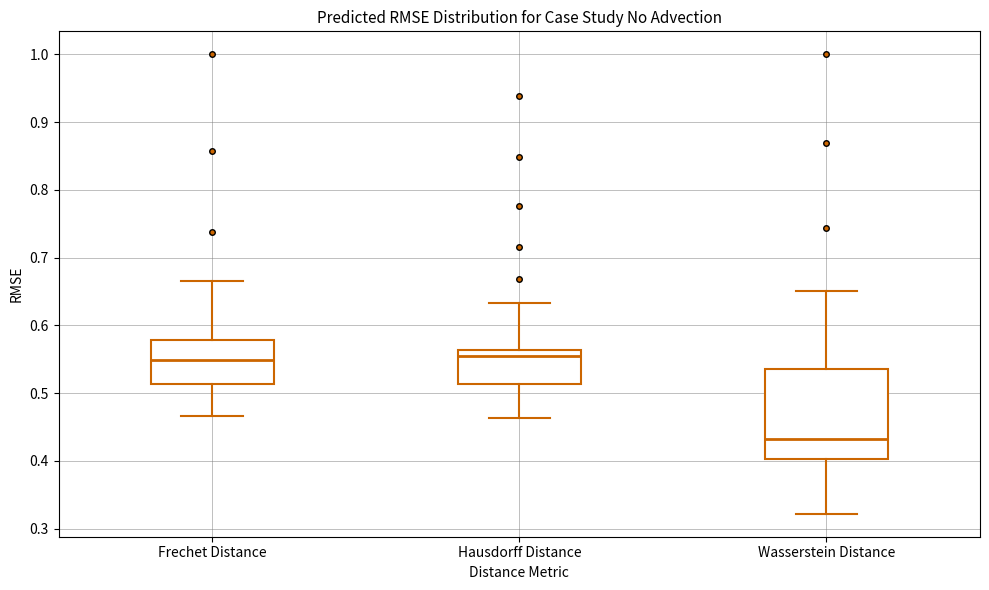

Reading left to right, read every box against the y-axis: the position of its median line, the range the box covers, and the ends of its whiskers. The values are not printed on the chart, so give them approximately, as read against the axis.

Frechet Distance: median 0.55, box 0.51 to 0.58, whiskers 0.47 to 0.67
Hausdorff Distance: median 0.56 (just below the box's upper edge), box 0.51 to 0.56, whiskers 0.46 to 0.63
Wasserstein Distance: median 0.43, box 0.40 to 0.54, whiskers 0.32 to 0.65